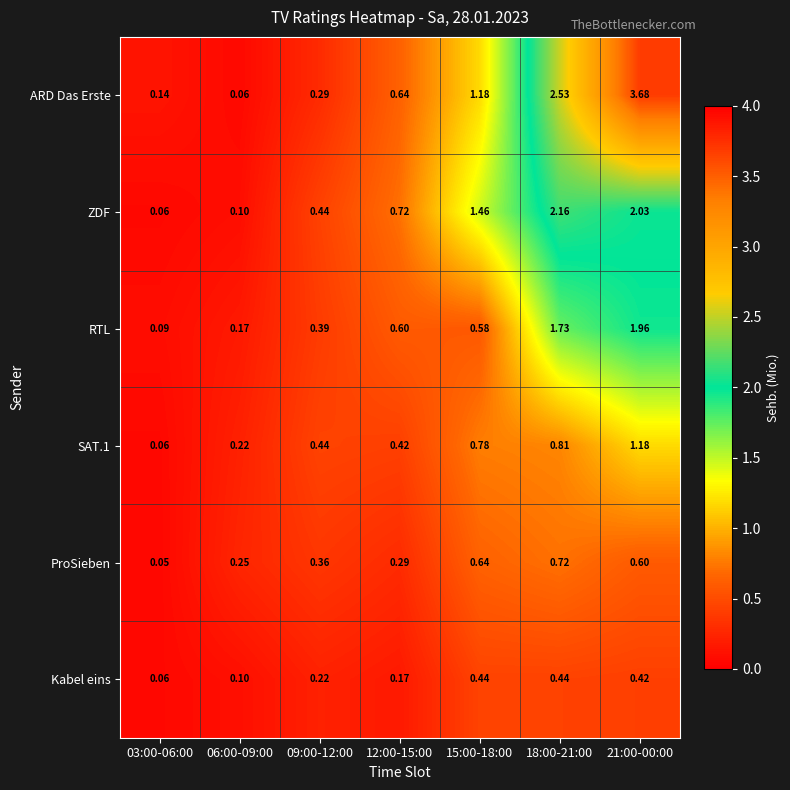

Between 09:00-12:00 and 12:00-15:00, which series saw the biggest shift?

ARD Das Erste